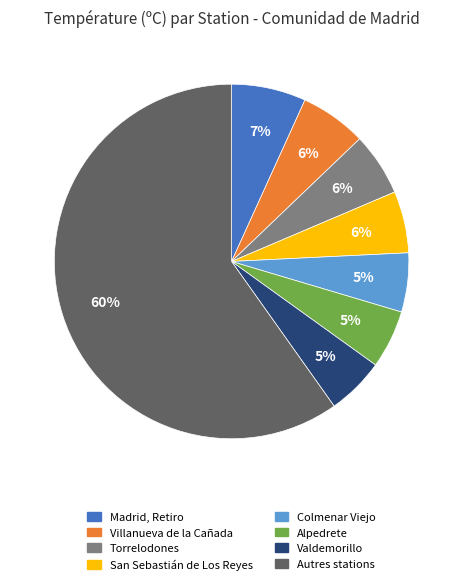

To the nearest percent, what is the average slice percentage?

12%